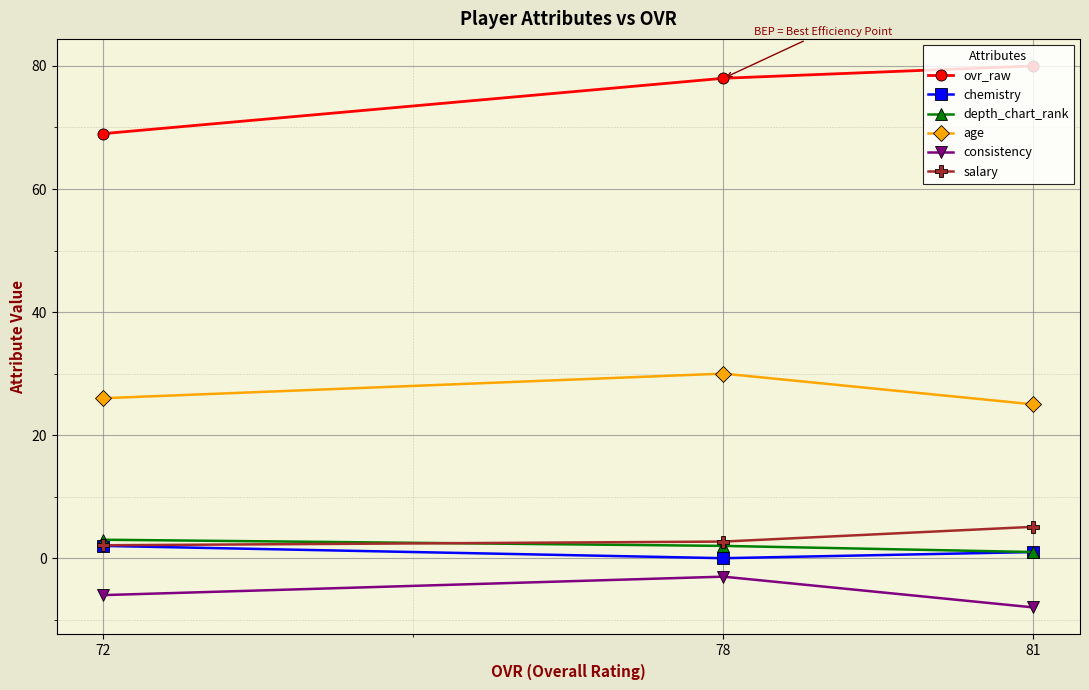

List the labels in order of age value, largest first.

78, 72, 81